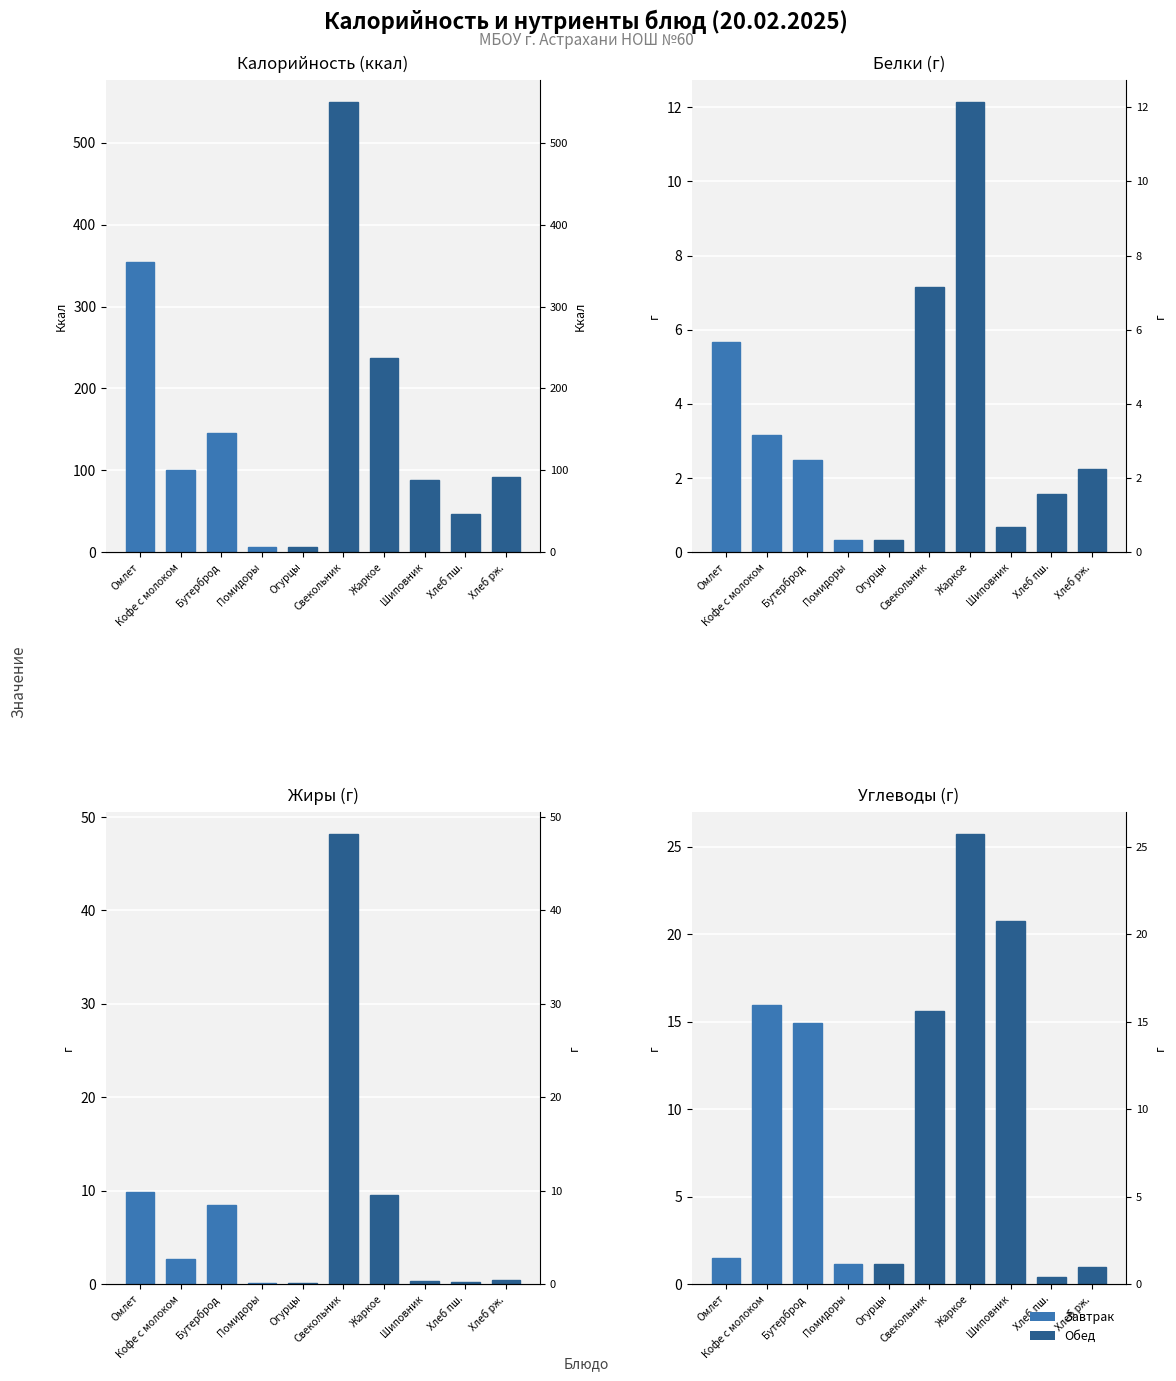

Is the value of Жиры (г) at Помидоры greater than the value of Калорийность (ккал) at Свекольник?

No